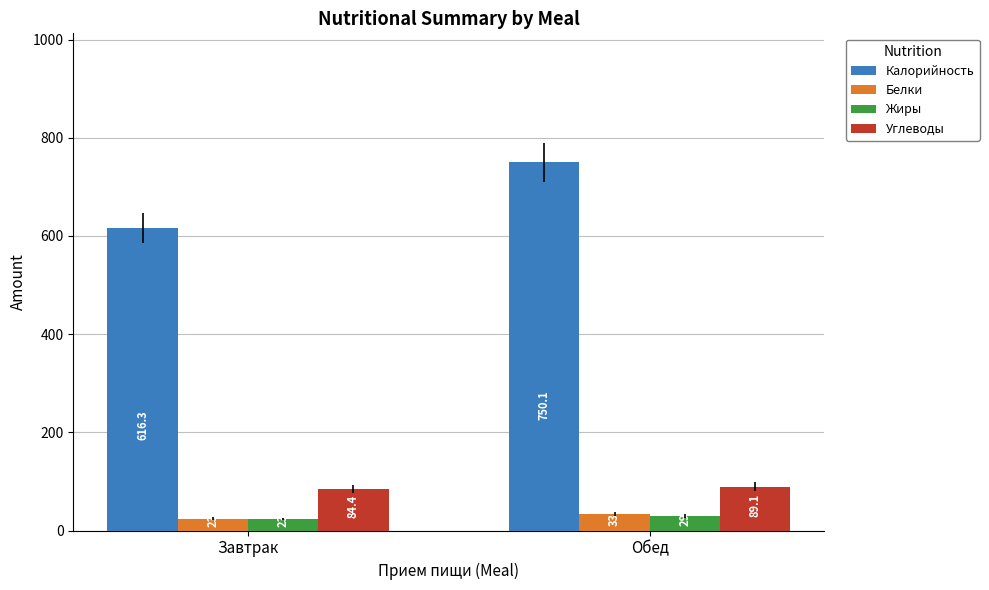

What is the lowest value of the Калорийность series?

616.3